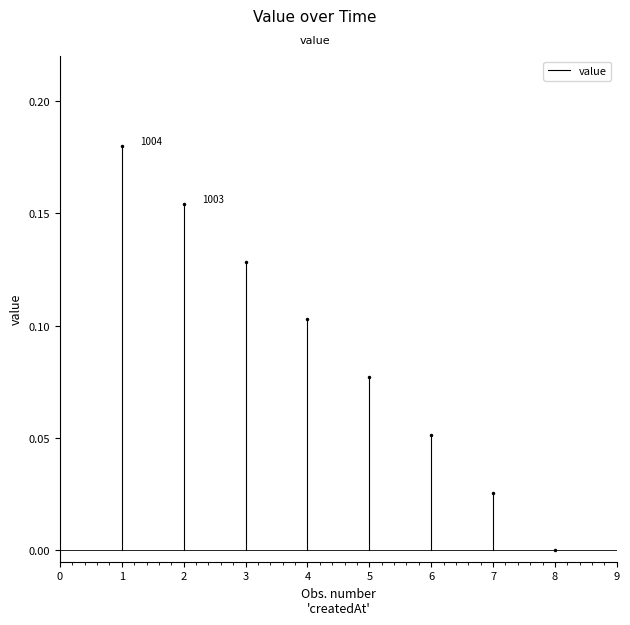

What is the value of the 2nd point from the left?

0.2